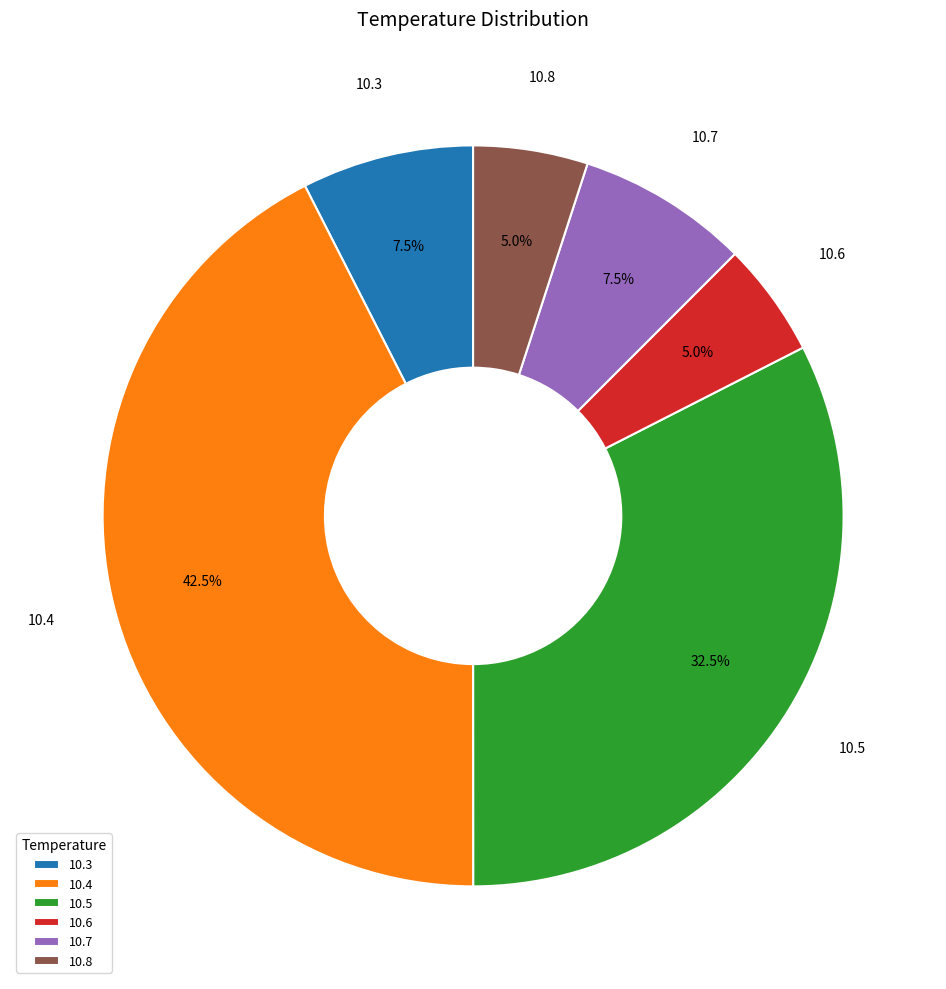

Count the number of slices in the pie.

6